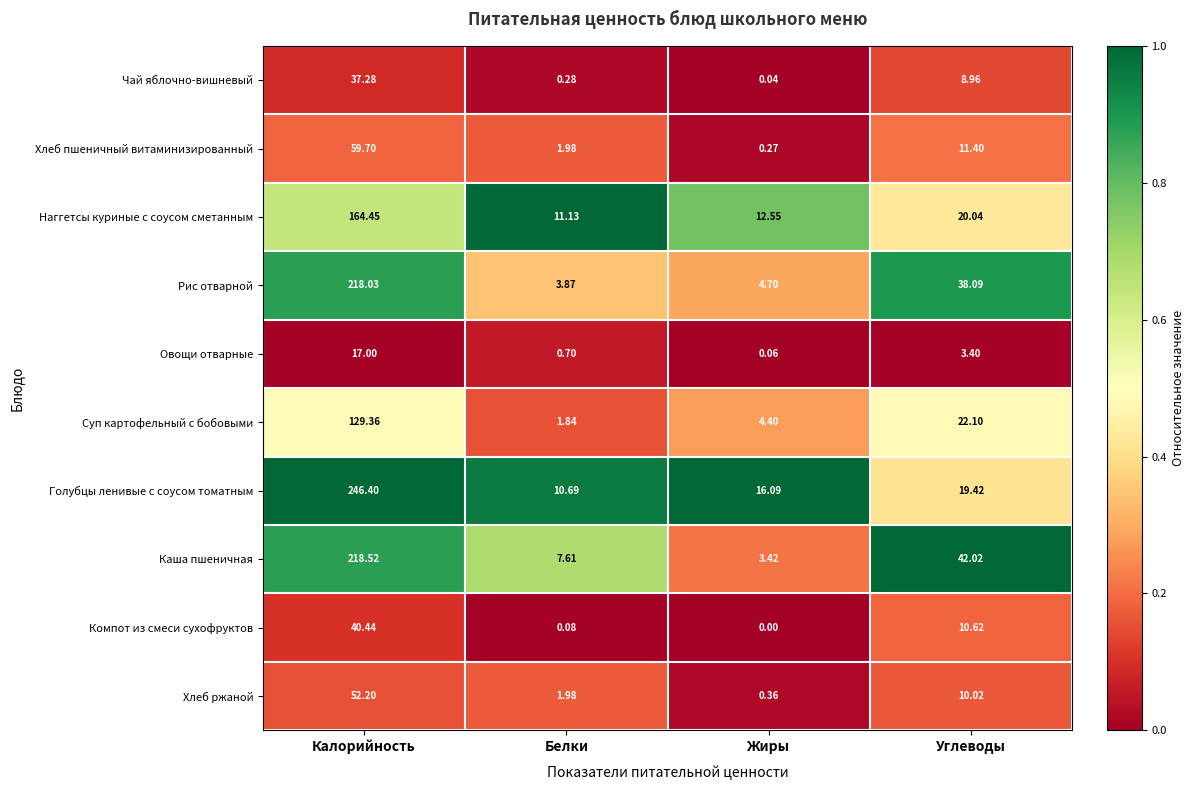

Which series has the widest spread of values?

Голубцы ленивые с соусом томатным